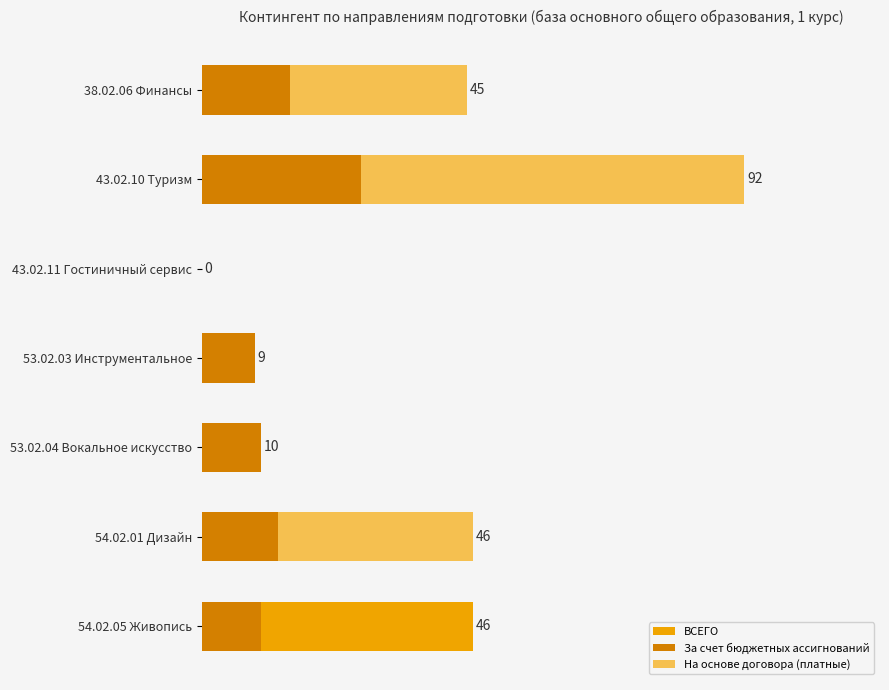

What is the value of the За счет бюджетных ассигнований bar at the 1st from the left?

15